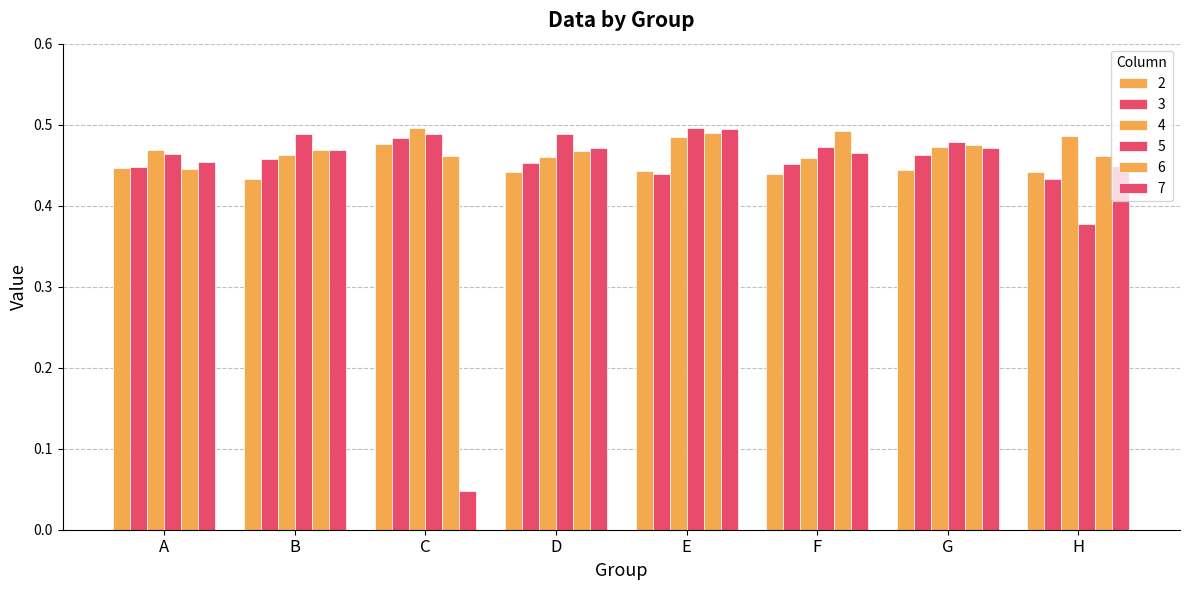

At which label does 4 reach its minimum?

F